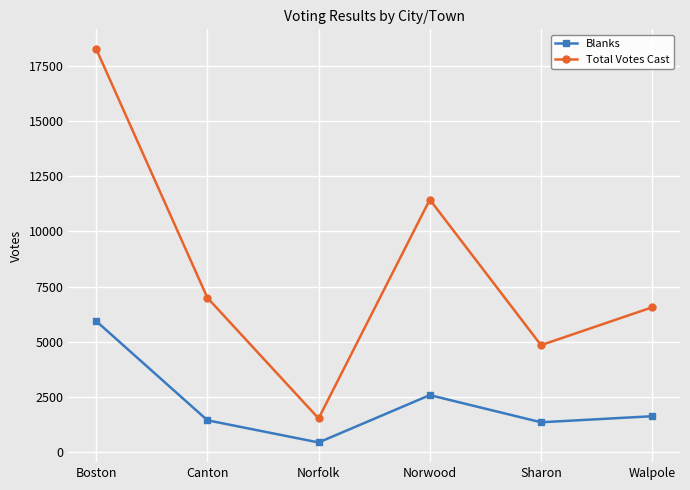

Rank the series at Canton from highest to lowest value.

Total Votes Cast, Blanks